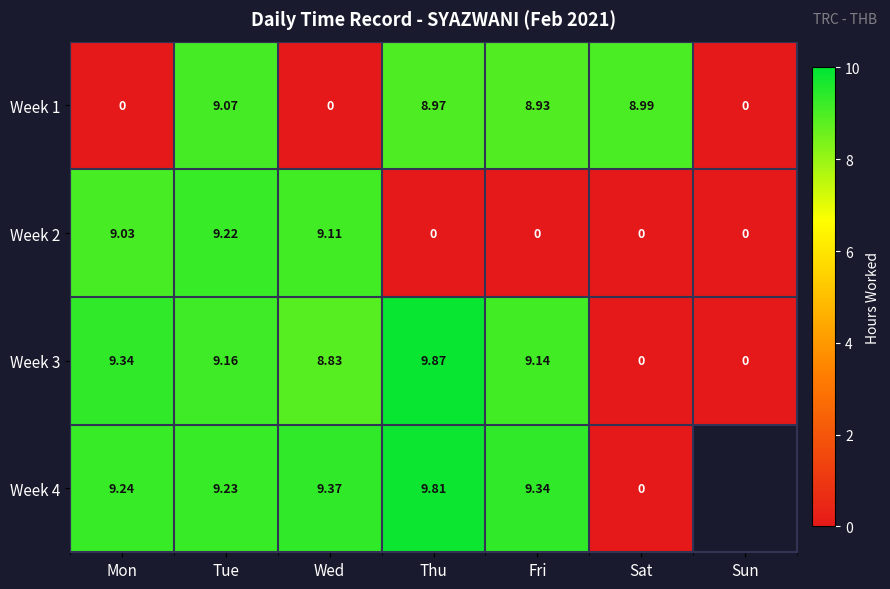

How many values in Week 2 are above zero?

3